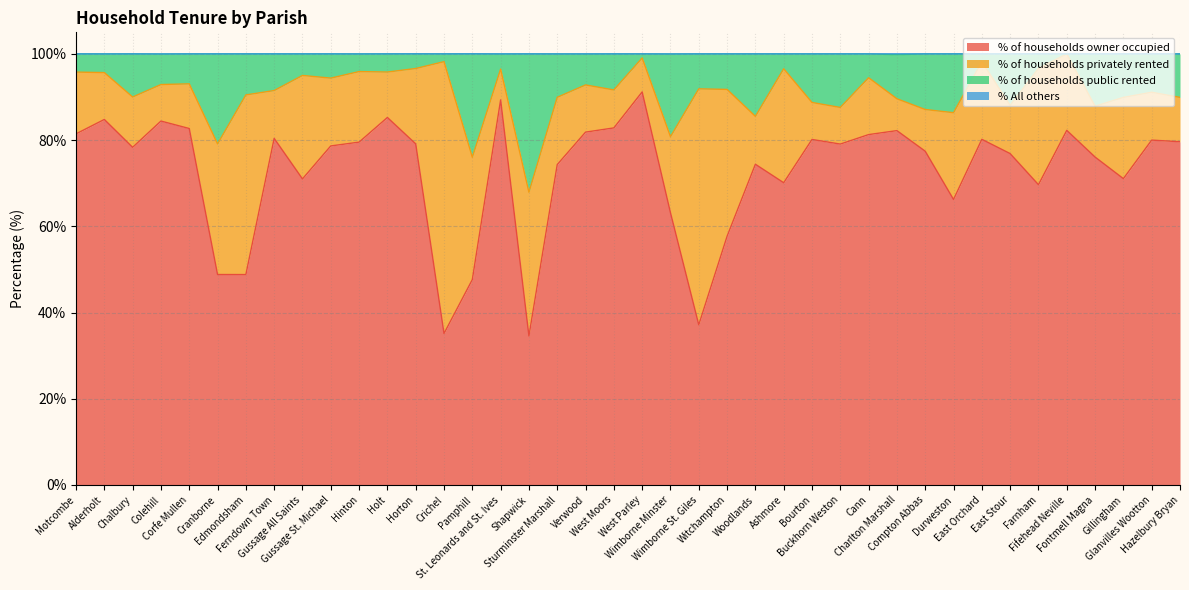

What is the total value across all series at West Parley?

100.0